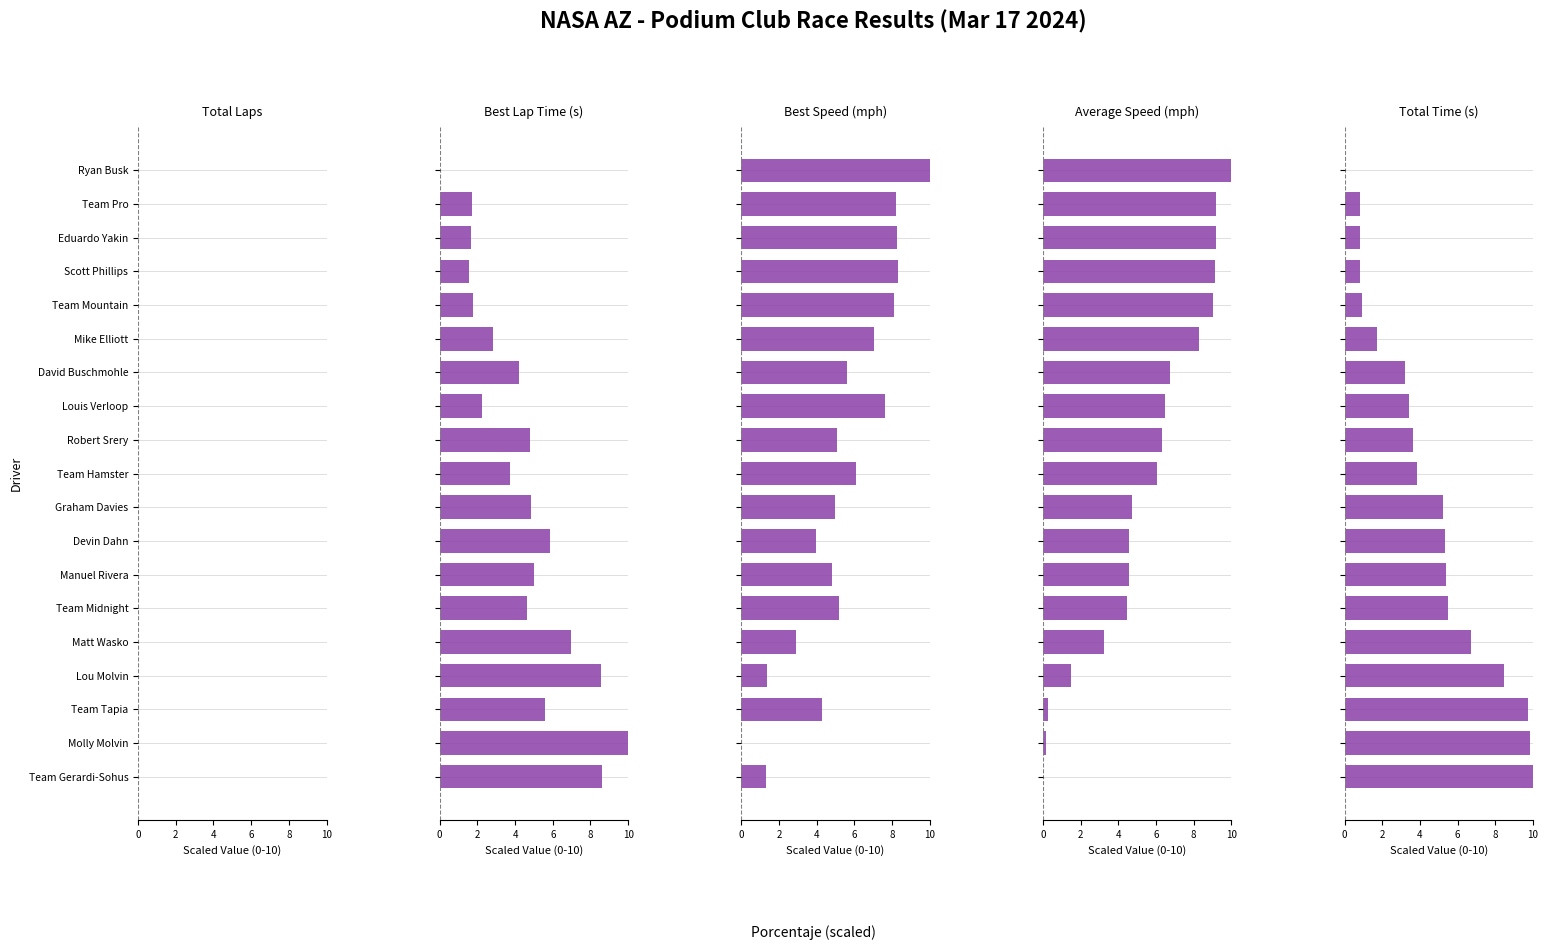

What is the value of the Average Speed bar at the 17th from the left?

0.3